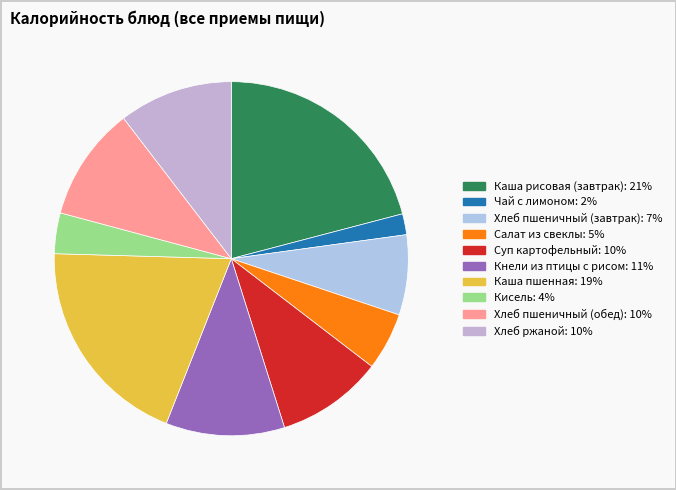

Which has a higher value, Чай с лимоном or Хлеб пшеничный (обед)?

Хлеб пшеничный (обед)